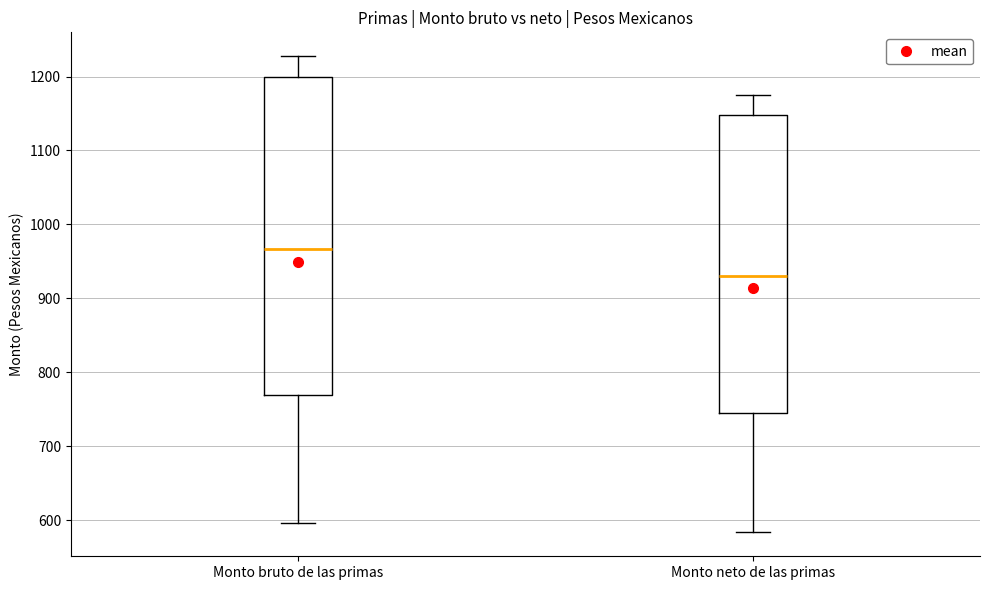

Reading left to right, read every box against the y-axis: the position of its median line, the range the box covers, and the ends of its whiskers. The values are not printed on the chart, so give them approximately, as read against the axis.

Monto bruto de las primas: median 970, box 770 to 1200, whiskers 600 to 1230
Monto neto de las primas: median 930, box 750 to 1150, whiskers 580 to 1170